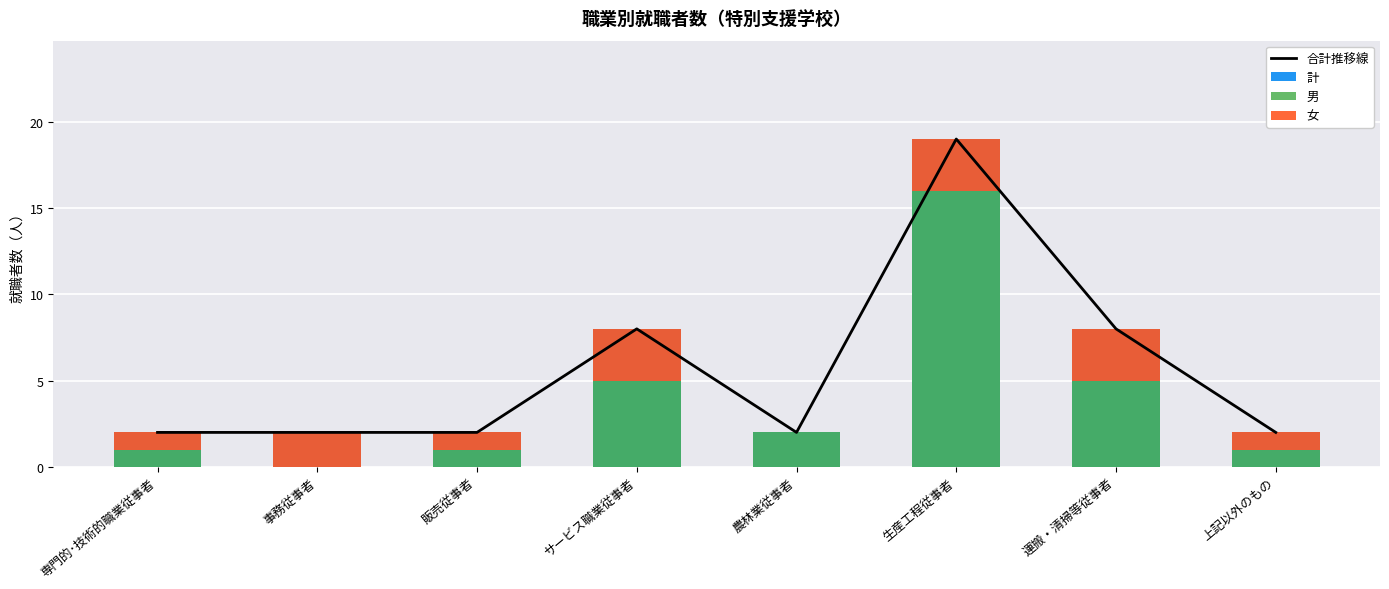

Is the value of 合計推移線 at 運搬・清掃等従事者 greater than the value of 計 at 生産工程従事者?

No